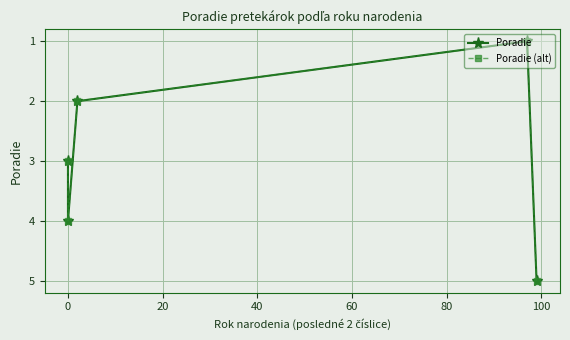

True or false: Poradie (alt) has more than 0 points higher than both neighbors.

True